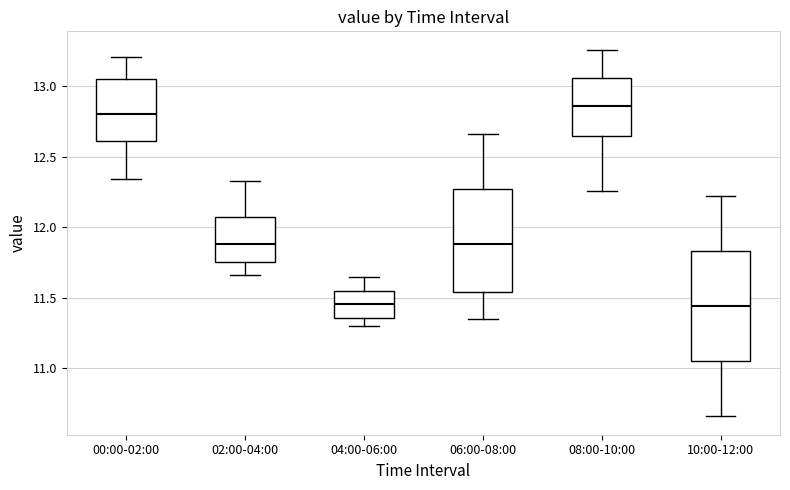

Reading left to right, read every box against the y-axis: the position of its median line, the range the box covers, and the ends of its whiskers. The values are not printed on the chart, so give them approximately, as read against the axis.

00:00-02:00: median 12.80, box 12.60 to 13.05, whiskers 12.35 to 13.20
02:00-04:00: median 11.90, box 11.75 to 12.10, whiskers 11.65 to 12.35
04:00-06:00: median 11.45, box 11.35 to 11.55, whiskers 11.30 to 11.65
06:00-08:00: median 11.90, box 11.55 to 12.25, whiskers 11.35 to 12.65
08:00-10:00: median 12.85, box 12.65 to 13.05, whiskers 12.25 to 13.25
10:00-12:00: median 11.45, box 11.05 to 11.85, whiskers 10.65 to 12.20